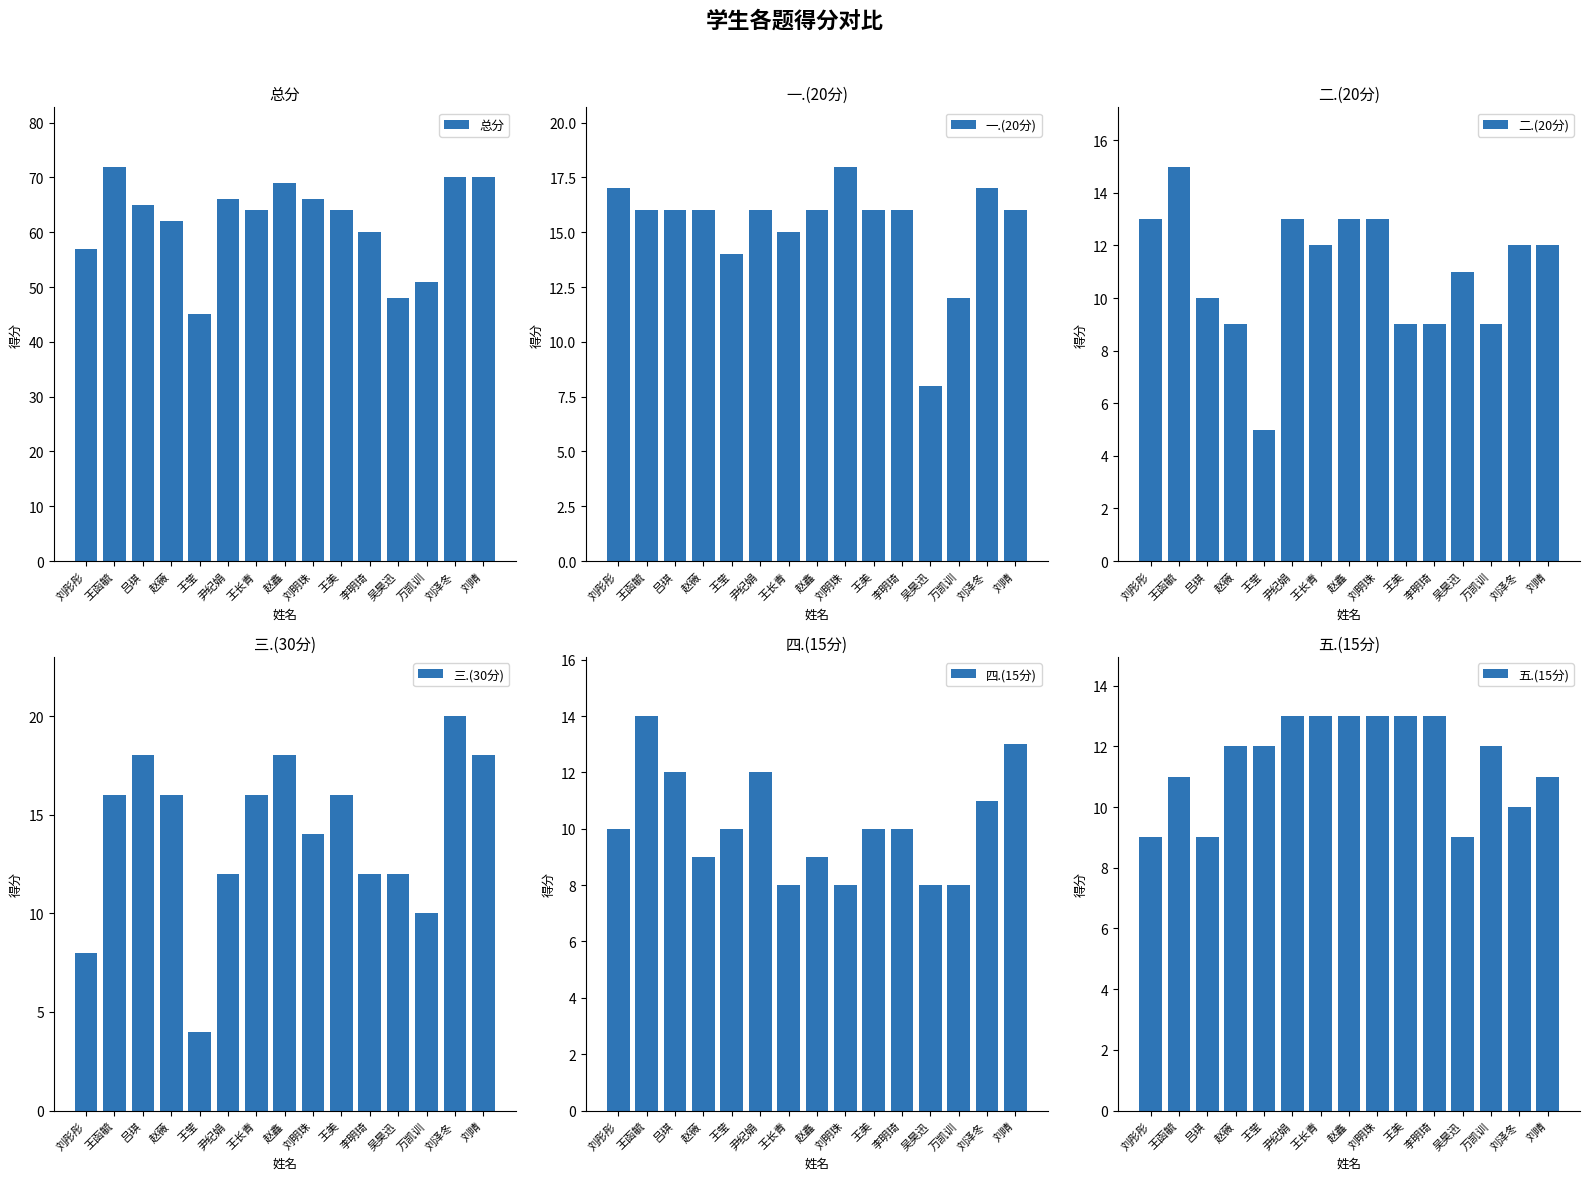

Count the 五.(15分) values in the range 10 to 13.

12